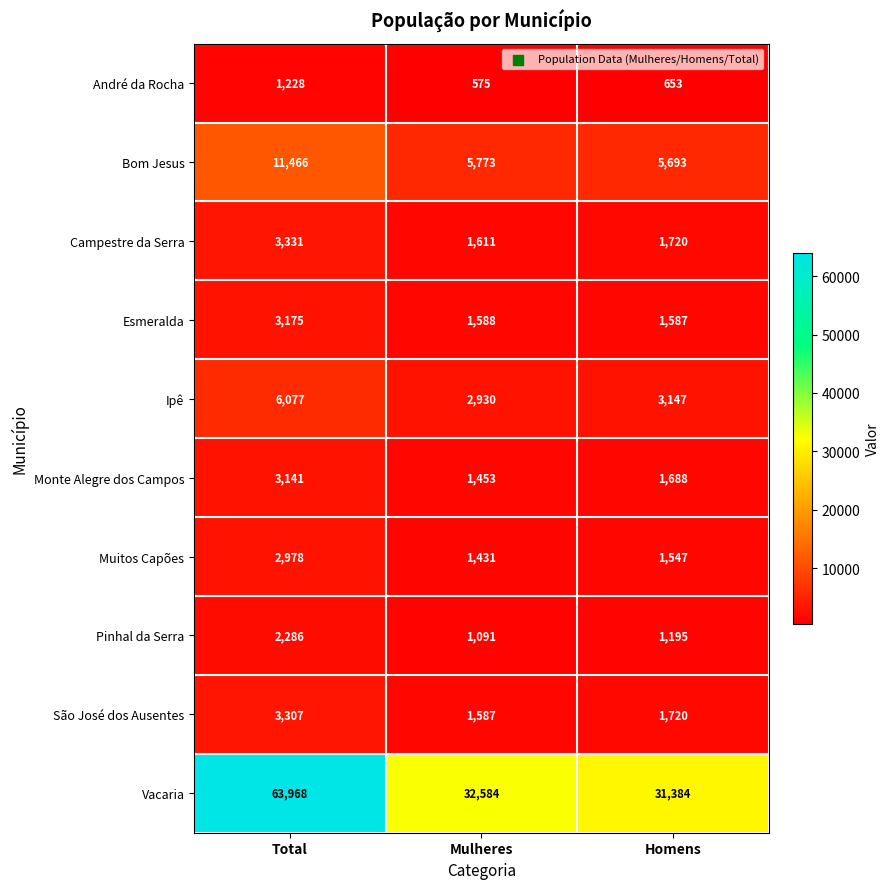

How many data points does each series have?

3